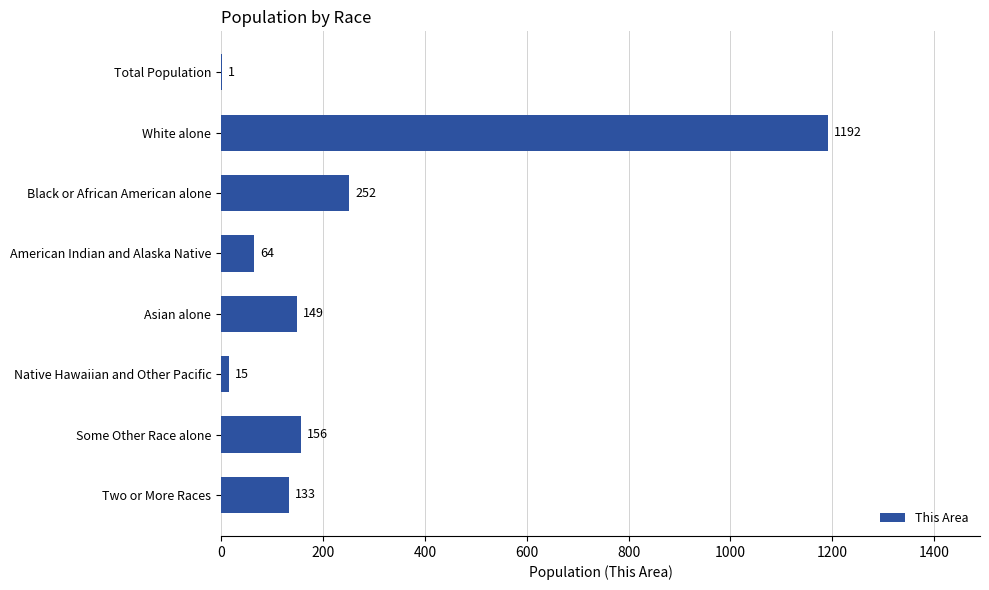

What is the change in value from Total Population to Some Other Race alone?

+155